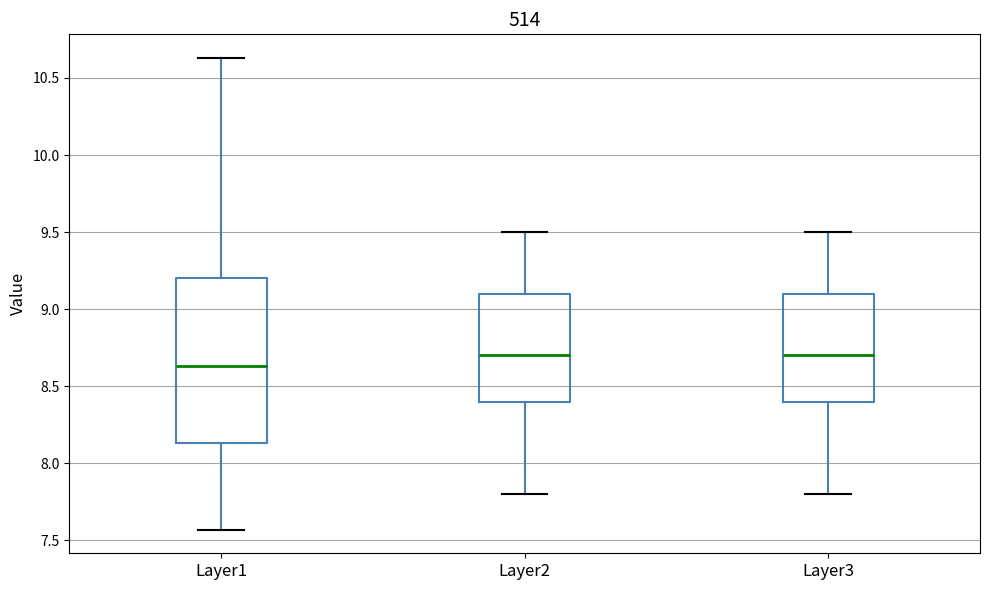

Reading left to right, transcribe this box plot: for each box, give where its median line is, the range the box spans, and where its two whiskers end, as read against the y-axis. The values are not printed on the chart, so give them approximately, as read against the axis.

Layer1: median 8.65, box 8.15 to 9.20, whiskers 7.55 to 10.65
Layer2: median 8.70, box 8.40 to 9.10, whiskers 7.80 to 9.50
Layer3: median 8.70, box 8.40 to 9.10, whiskers 7.80 to 9.50